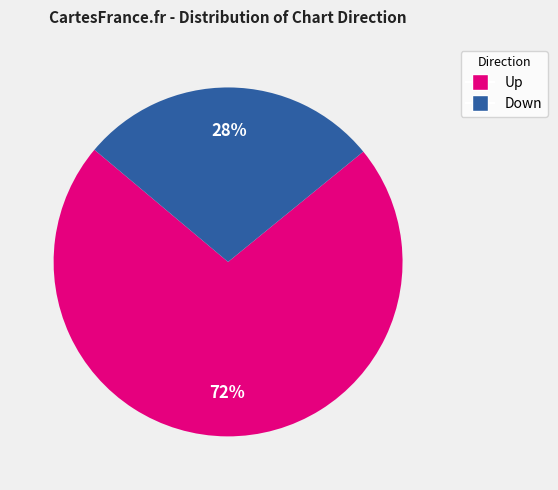

What is the ratio of the value at up to the value at down?

2.6